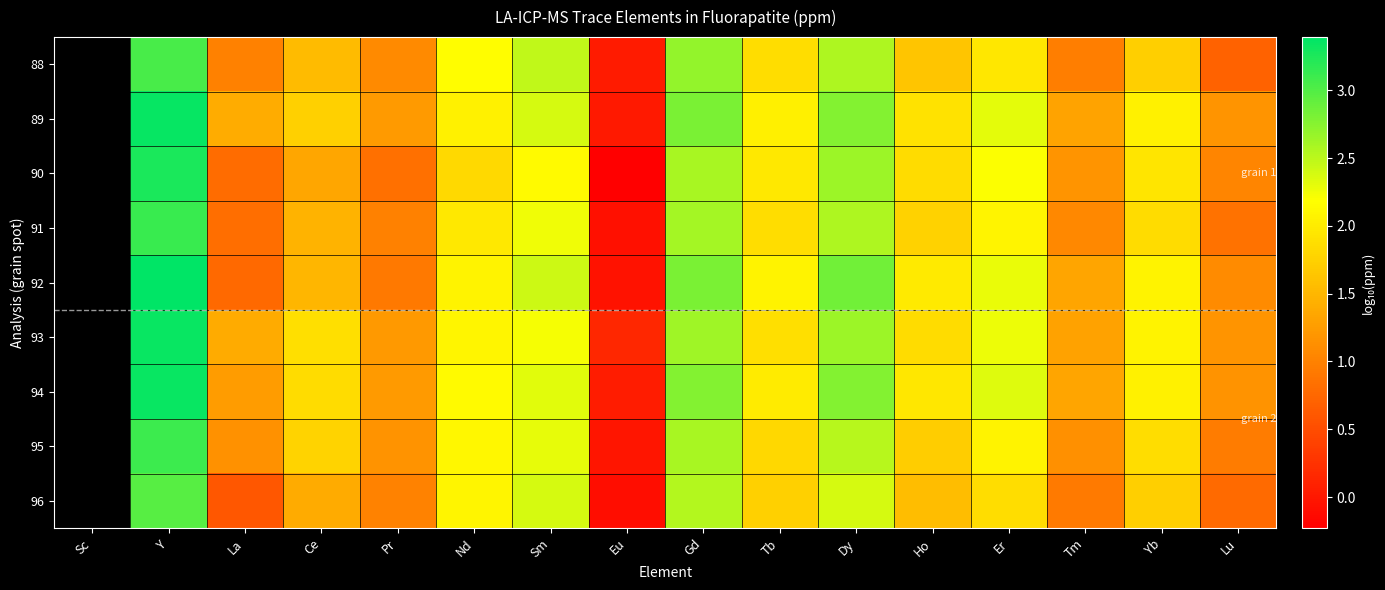

Rank the categories by 90 value from highest to lowest.

Sc, Y, Dy, Gd, Er, Sm, Tb, Yb, Ho, Nd, Ce, Tm, Lu, Pr, La, Eu